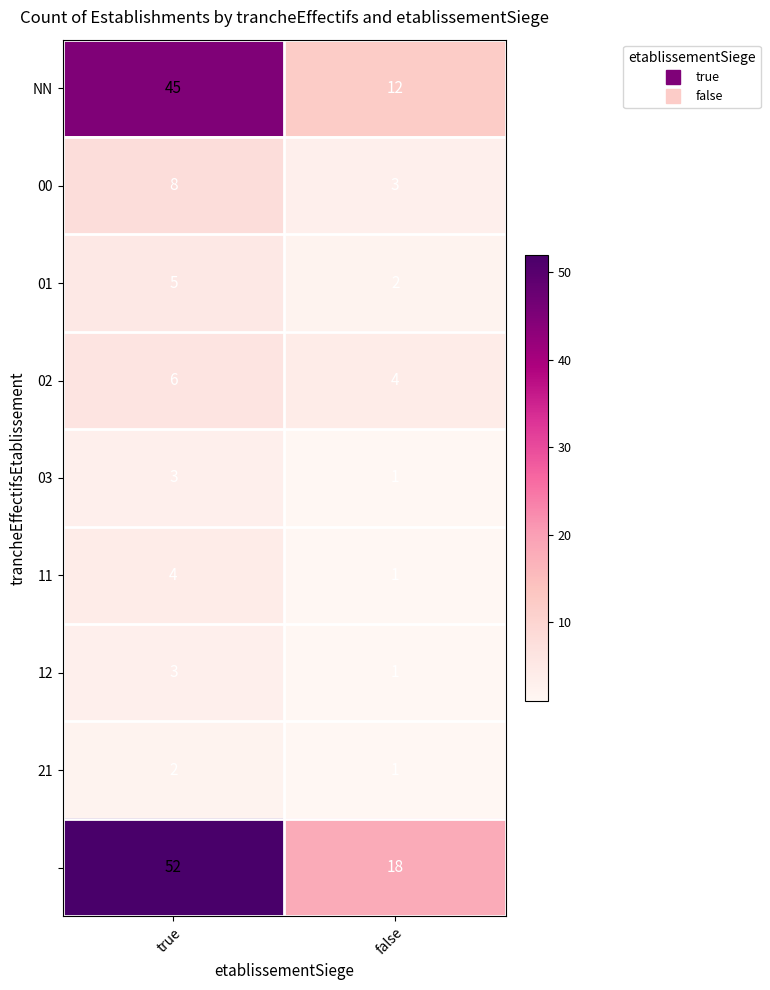

What is the total value across all series at true?

128